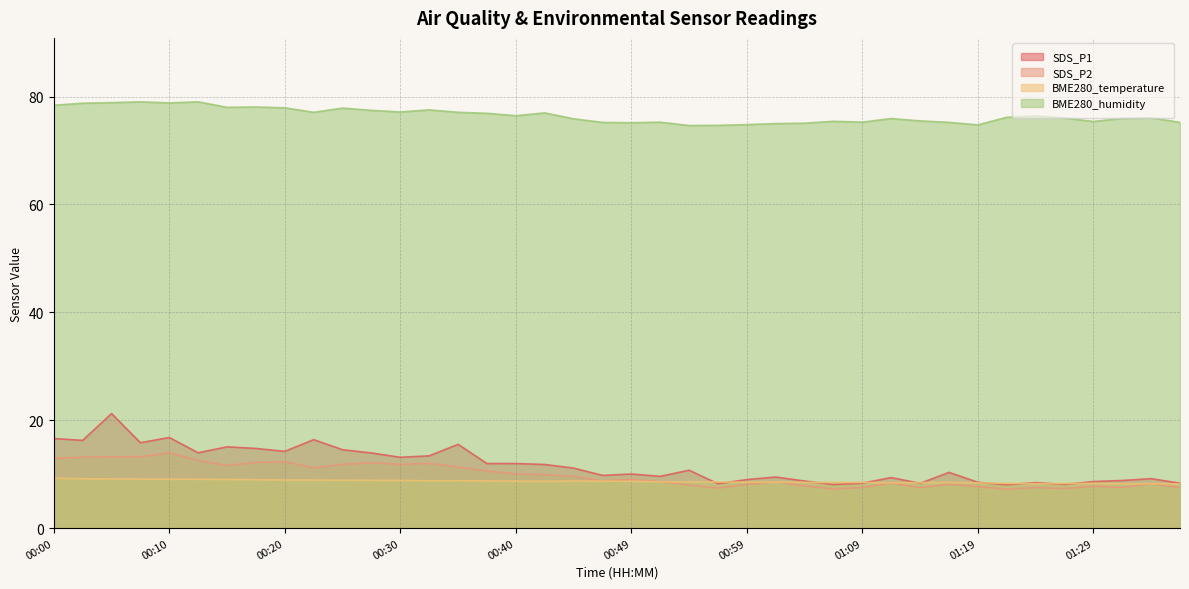

True or false: BME280_humidity has a value of 75.1 at 01:04.

True